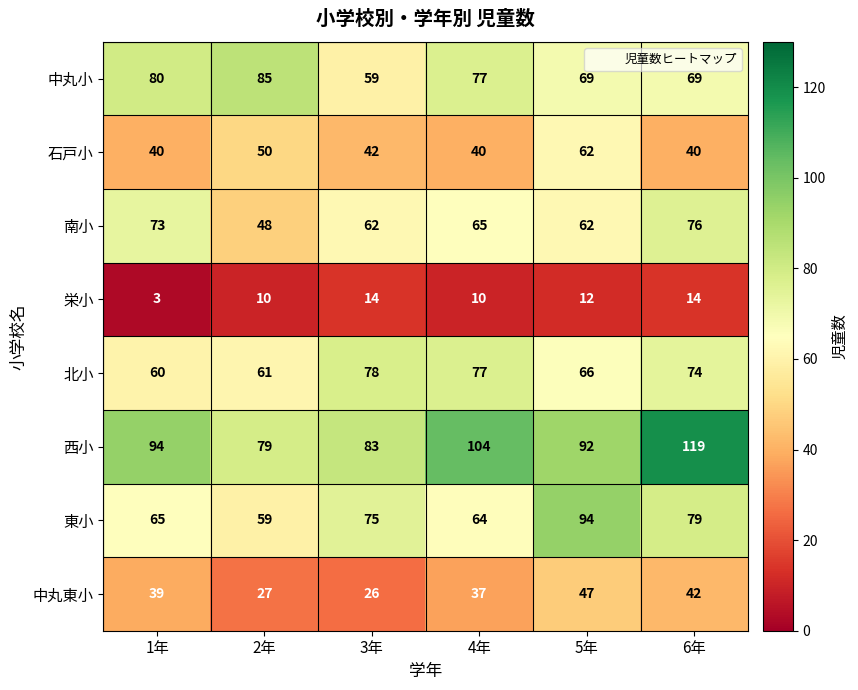

What is the sum of all 北小 values?

416